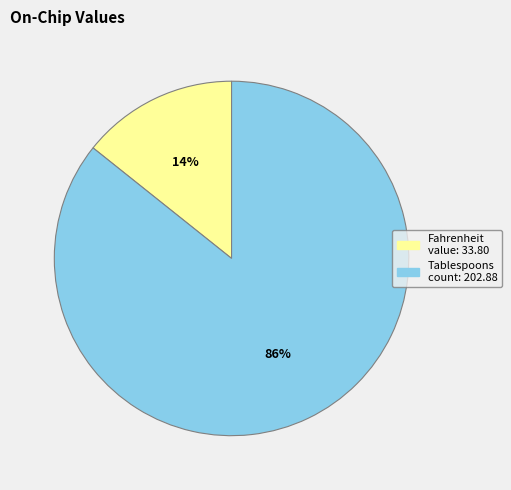

To the nearest percent, what is the average slice percentage?

50%